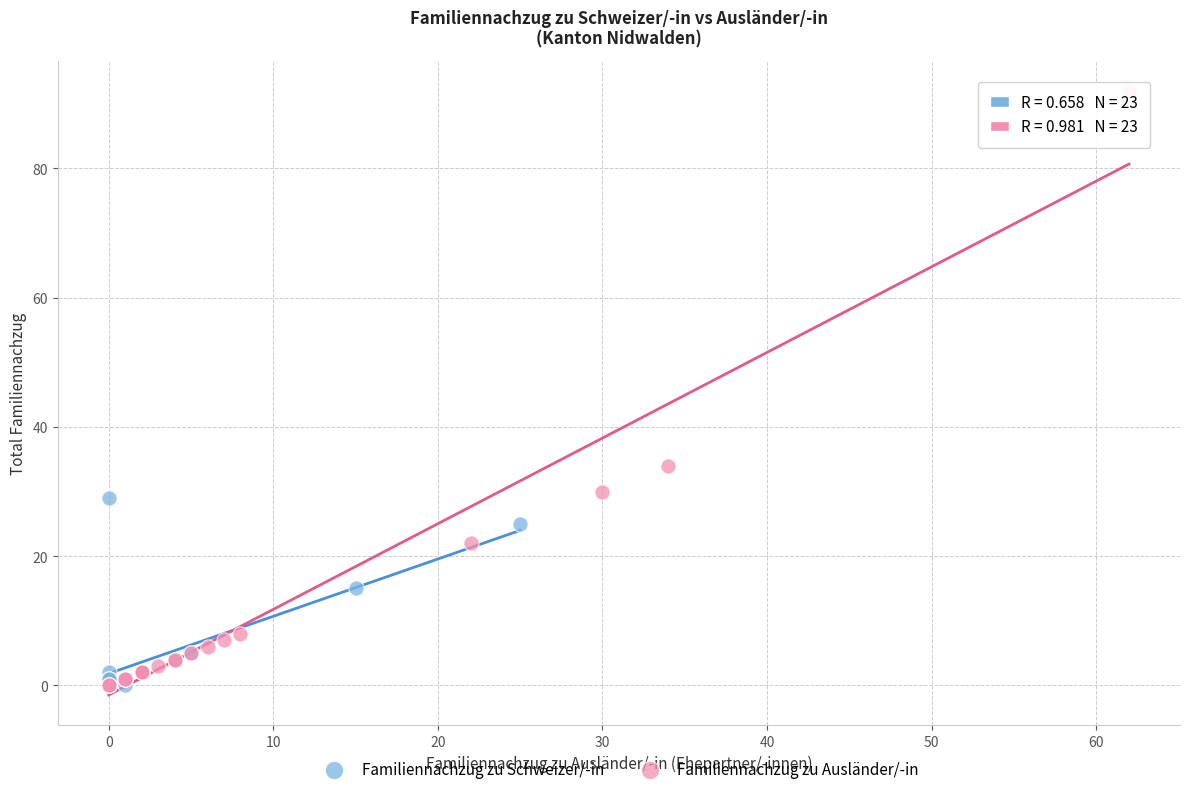

Which series has the largest Y range (max minus min)?

Familiennachzug zu Ausländer/-in